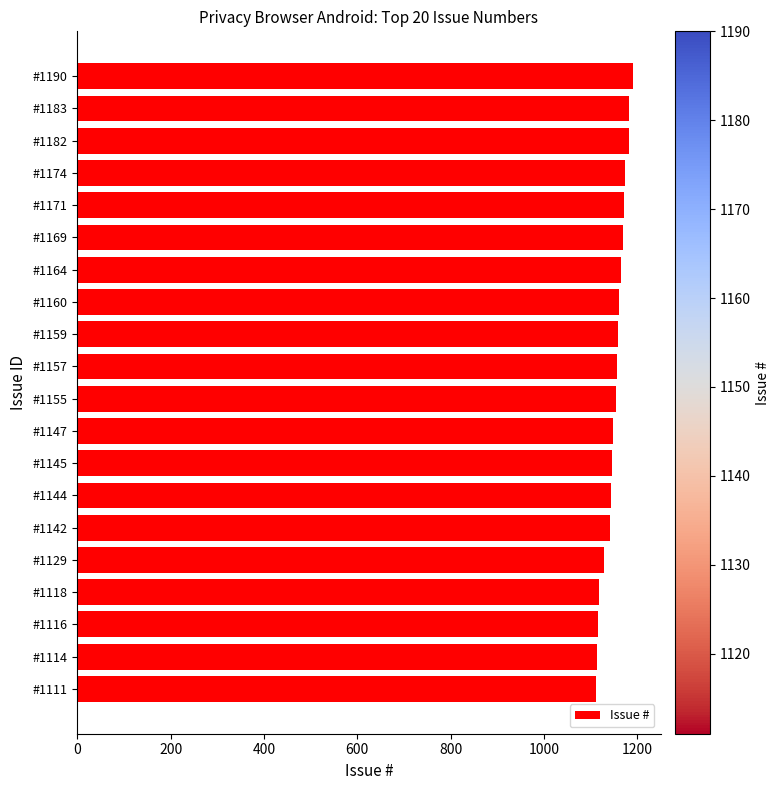

The chart shows a value of 1182 at #1182. True or false?

True